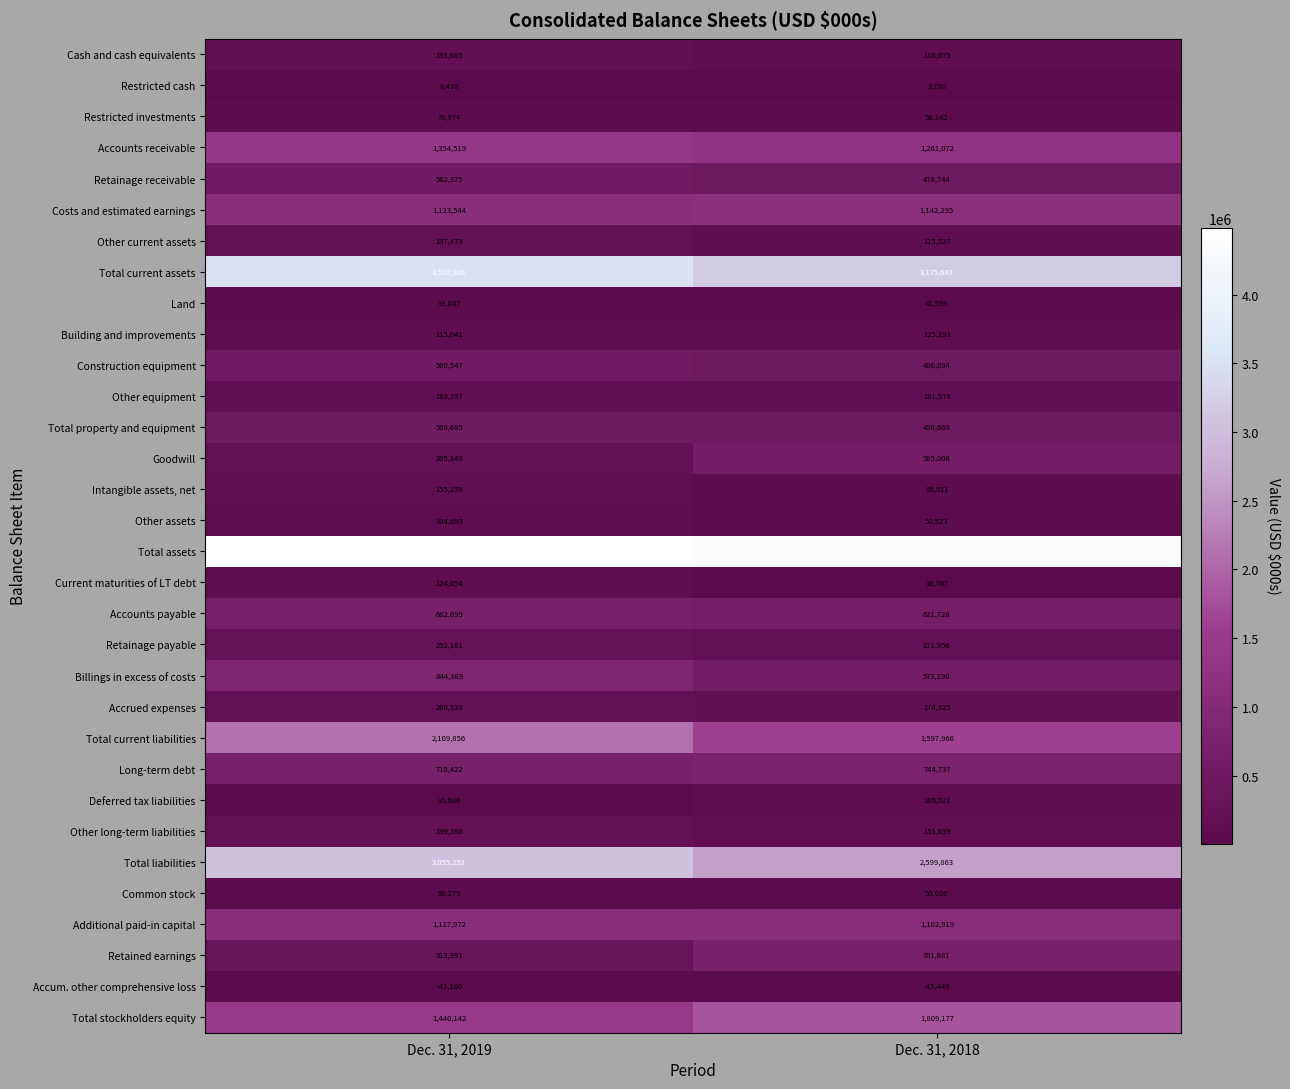

What is the smallest value displayed?

-45449